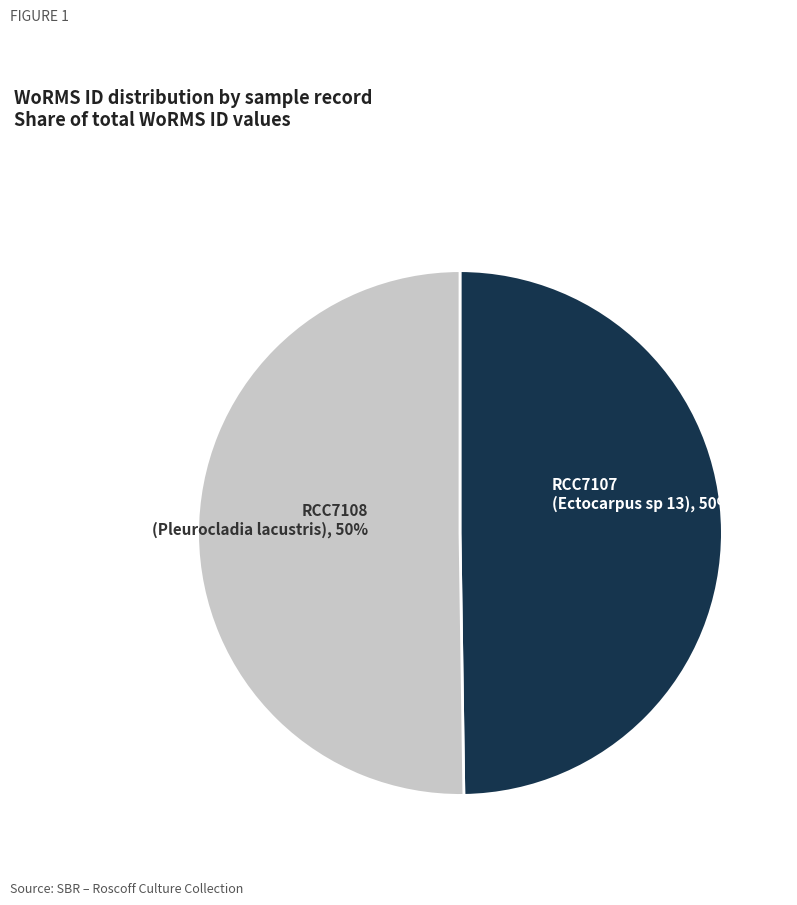

Do RCC7108 (Pleurocladia lacustris) and RCC7107 (Ectocarpus sp 13) together represent more than half of the pie?

Yes